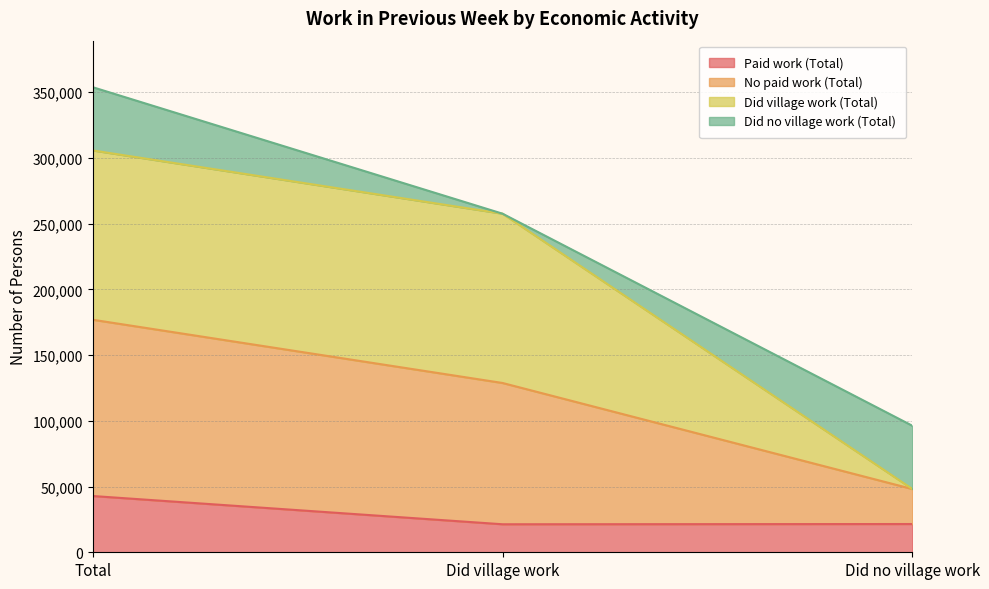

What is the sum of all Paid work (Total) values?

85602